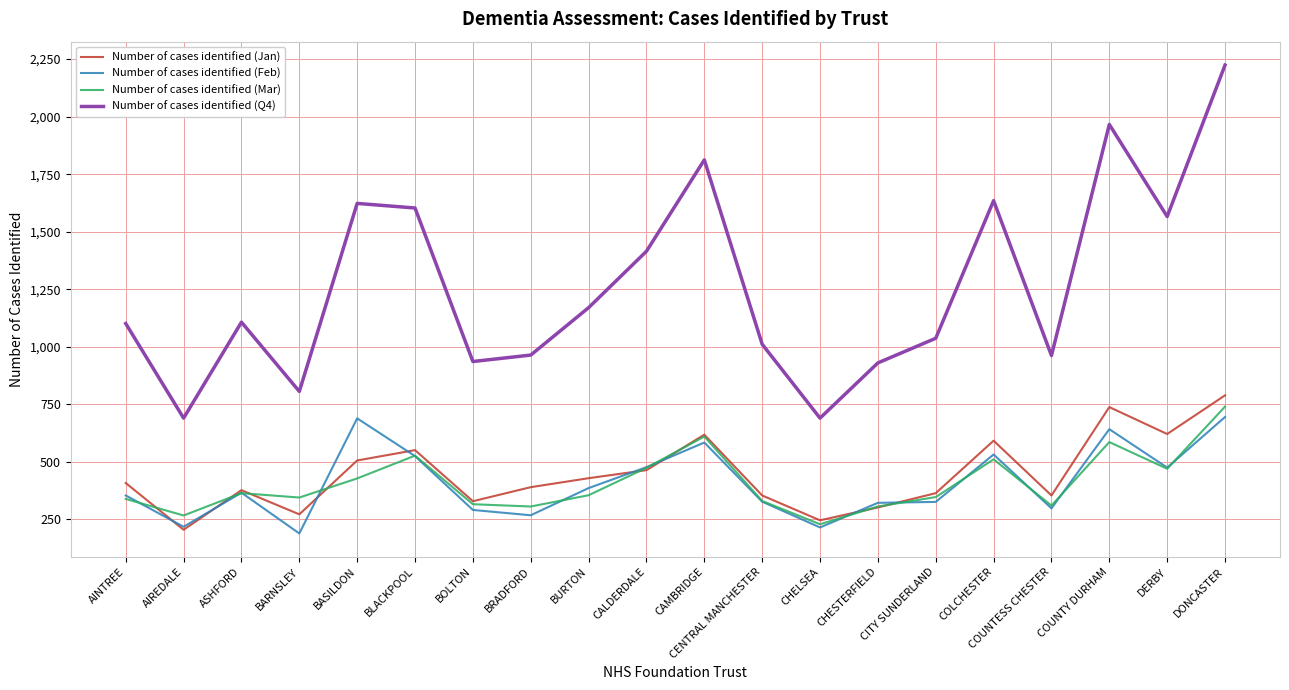

True or false: Number of cases identified (Jan) and Number of cases identified (Q4) cross at least once.

False